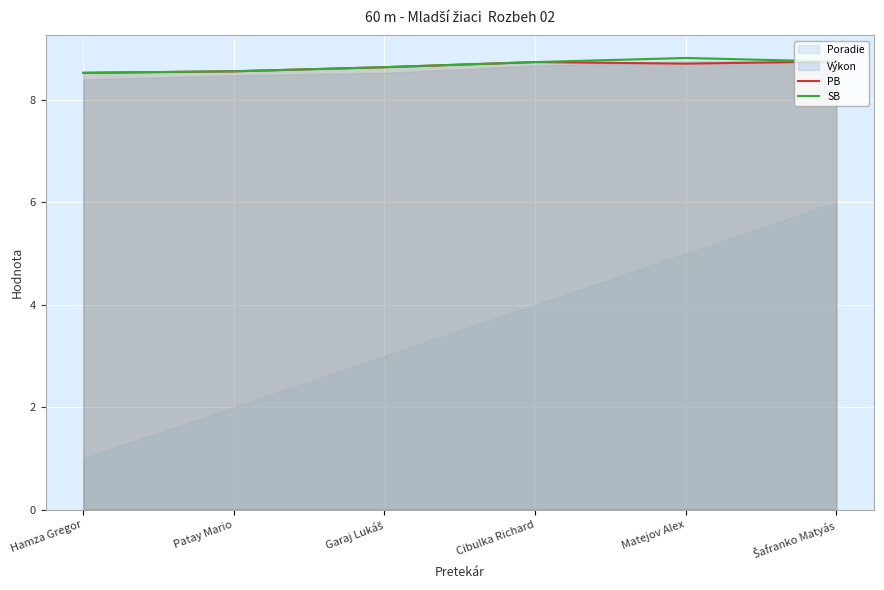

At how many categories does at least one series exceed 8?

6